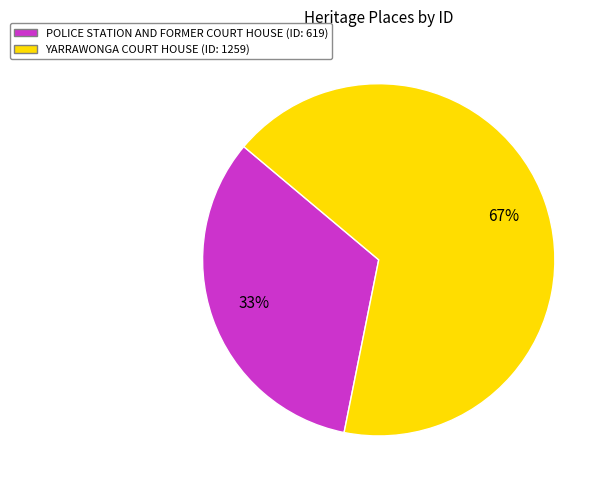

Is there a majority slice in this chart?

Yes